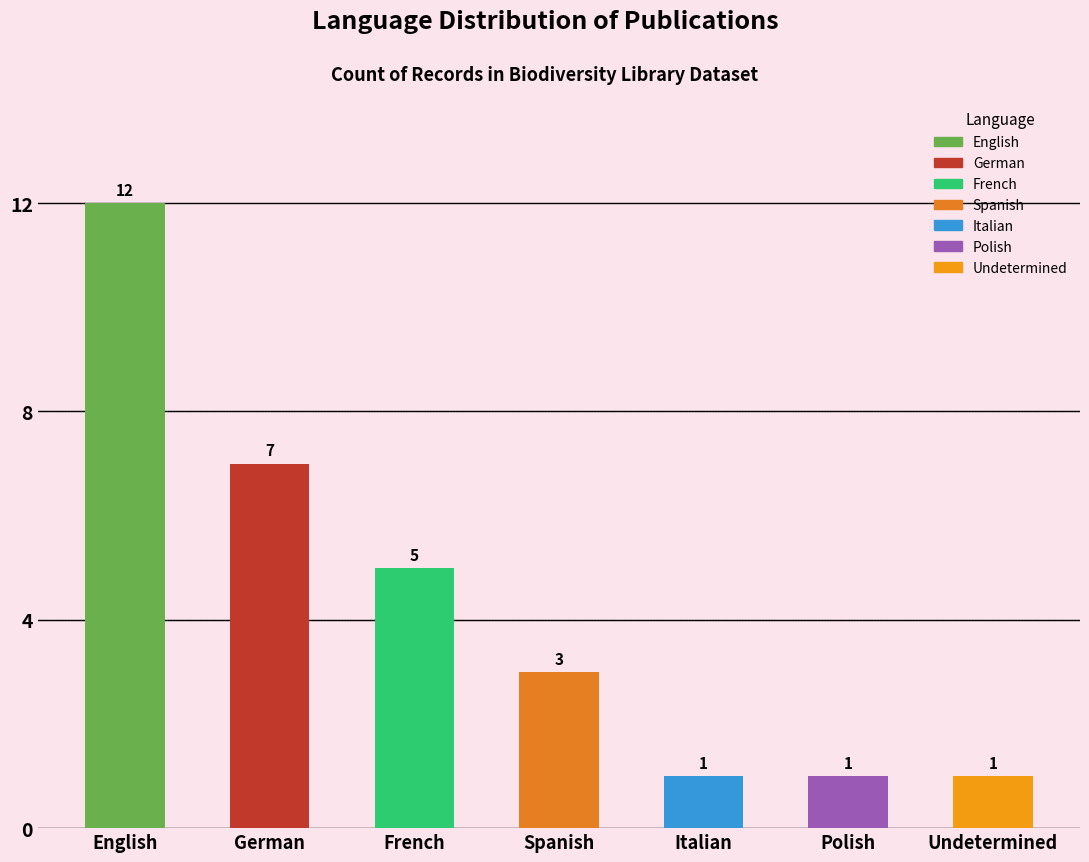

What is the greatest value displayed?

12